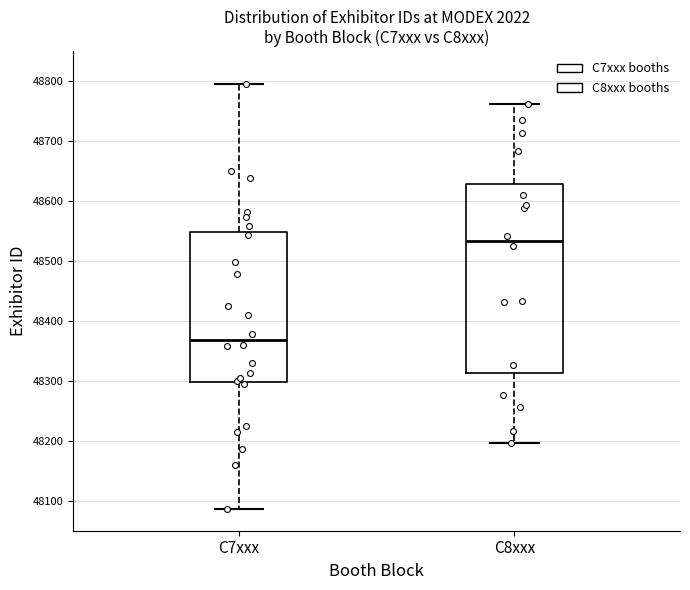

Where is the upper edge of the box for C8xxx on the y-axis? The values are not printed on the chart, so give them approximately, as read against the axis.

48630